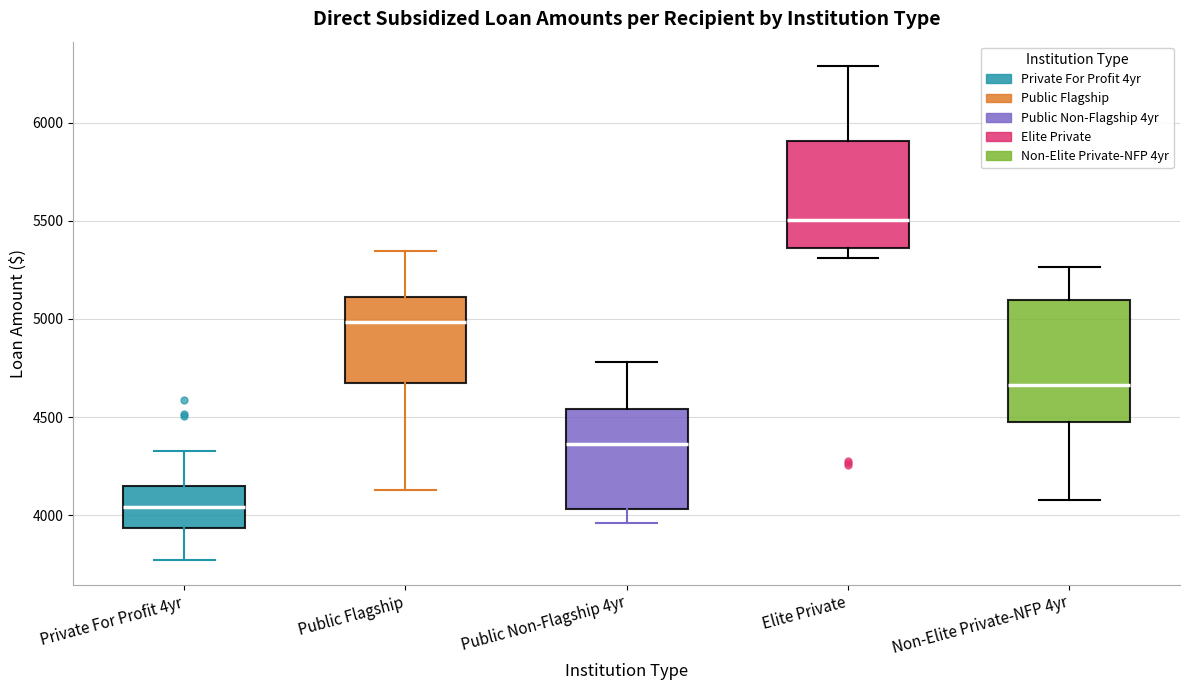

Reading left to right, transcribe this box plot: for each box, give where its median line is, the range the box spans, and where its two whiskers end, as read against the y-axis. The values are not printed on the chart, so give them approximately, as read against the axis.

Private For Profit 4yr: median 4050, box 3950 to 4150, whiskers 3750 to 4350
Public Flagship: median 5000, box 4650 to 5100, whiskers 4150 to 5350
Public Non-Flagship 4yr: median 4350, box 4050 to 4550, whiskers 3950 to 4800
Elite Private: median 5500, box 5350 to 5900, whiskers 5300 to 6300
Non-Elite Private-NFP 4yr: median 4650, box 4450 to 5100, whiskers 4100 to 5250